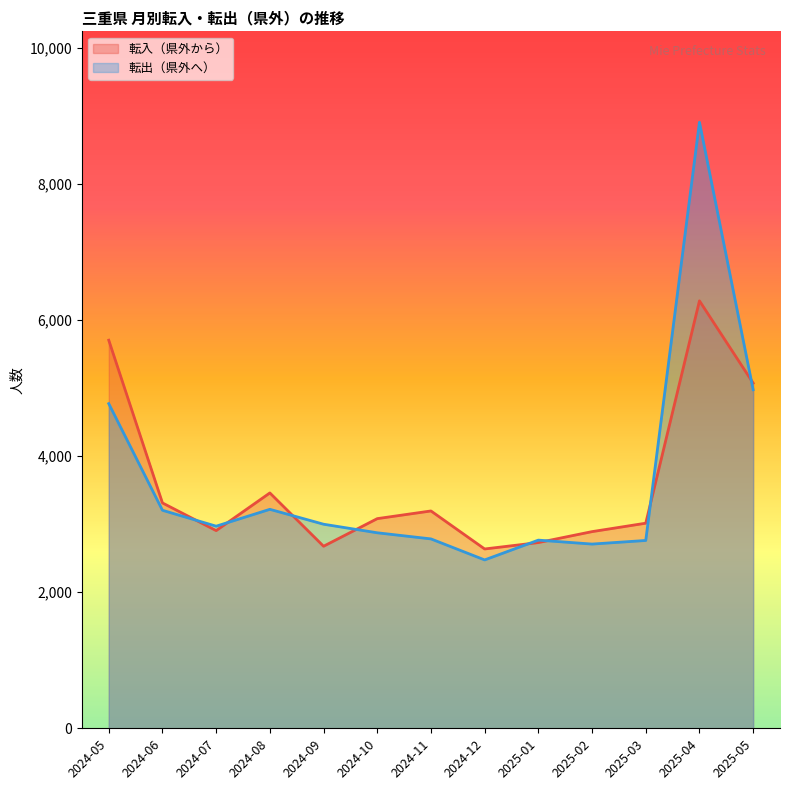

What is the value of the 転入（県外から） point at the 5th from the left?

2677